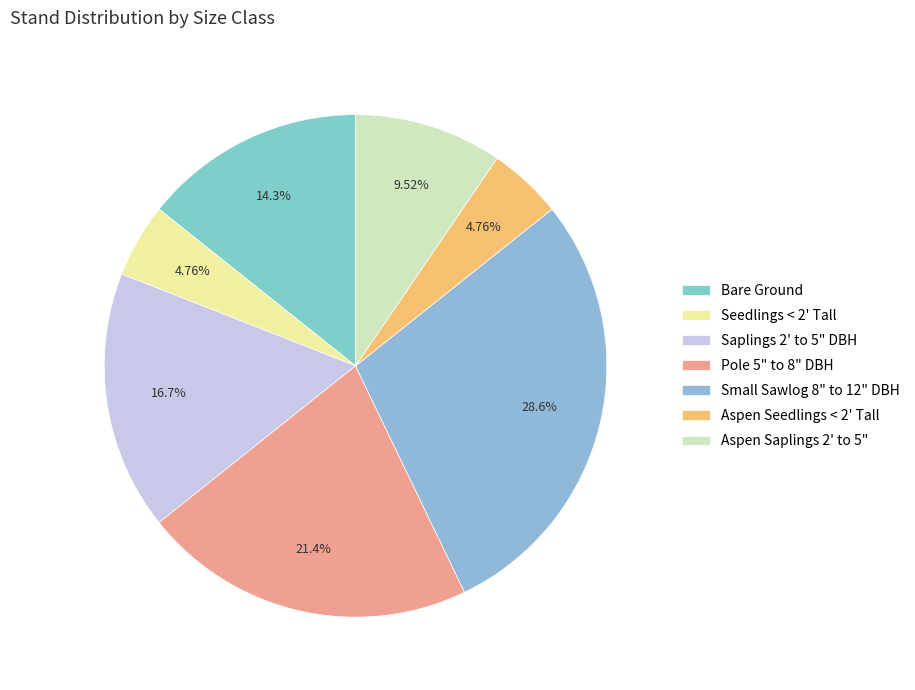

Count the number of slices in the pie.

7